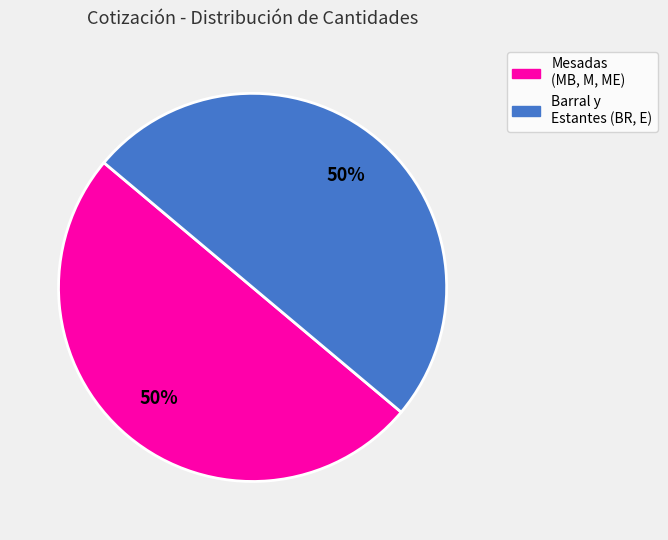

To the nearest percent, what is the average slice percentage?

50%